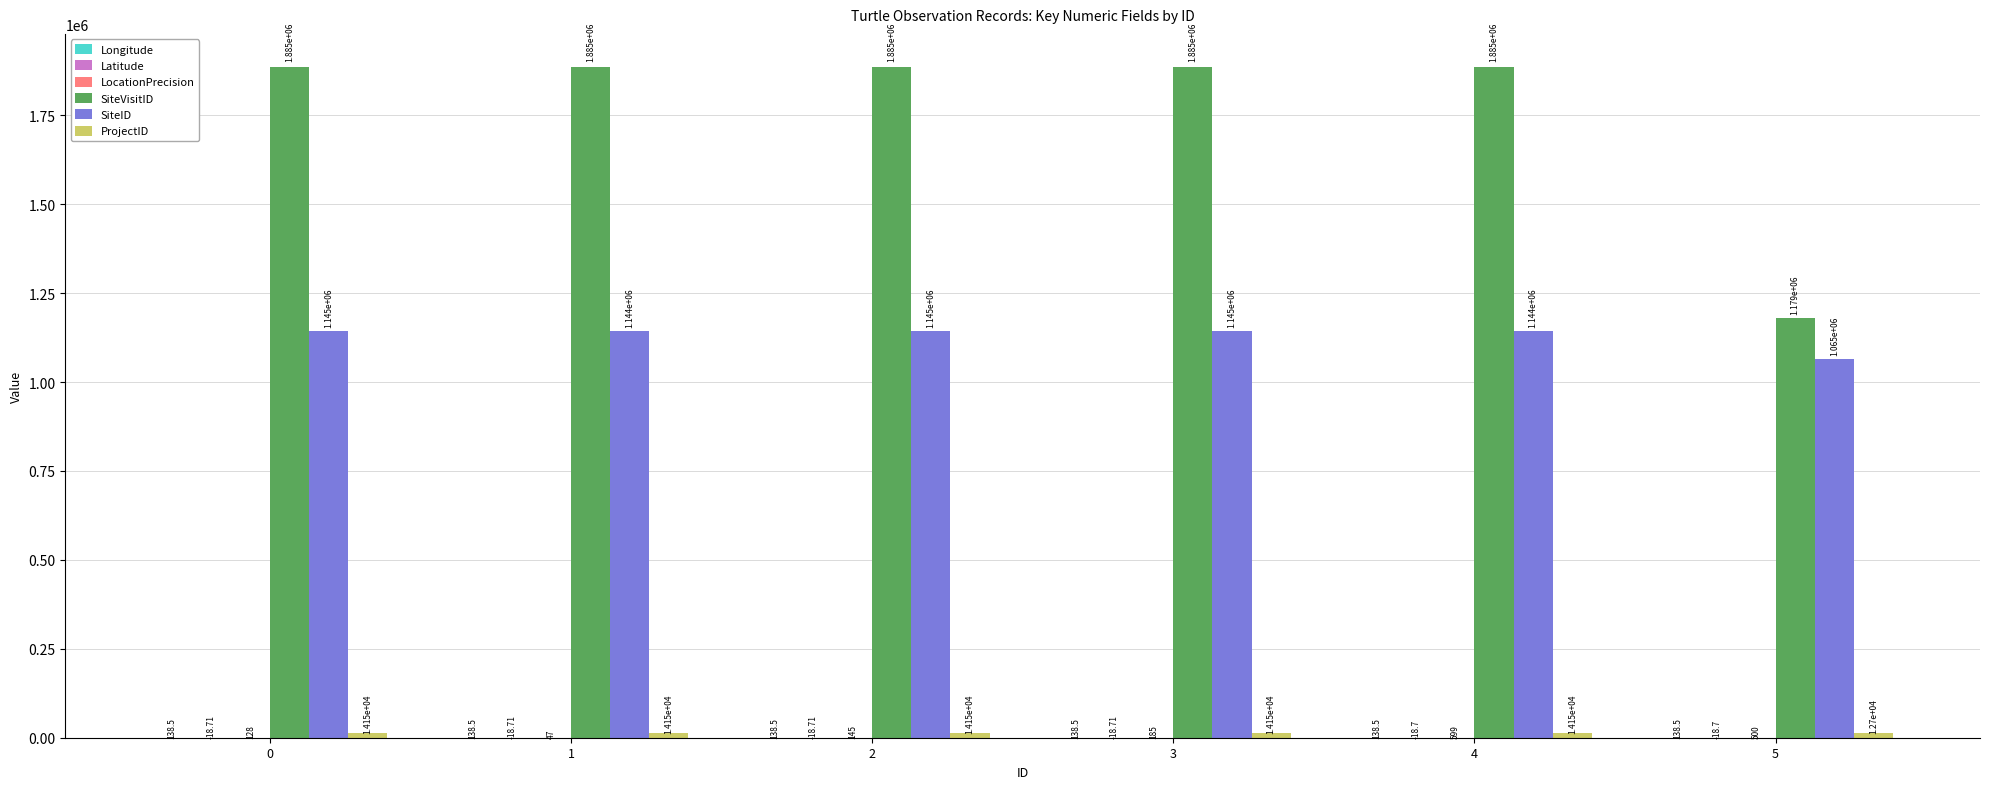

Which series changed the most between 4 and 5?

SiteVisitID